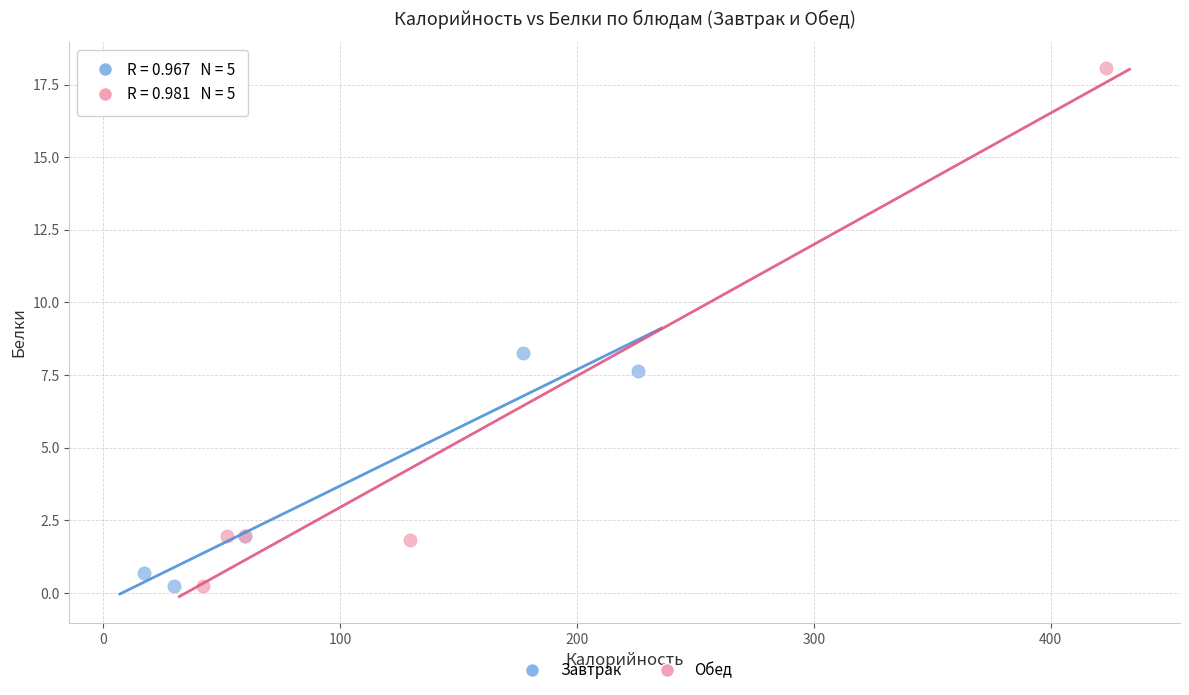

What are all the series names shown in the legend?

Завтрак, Обед